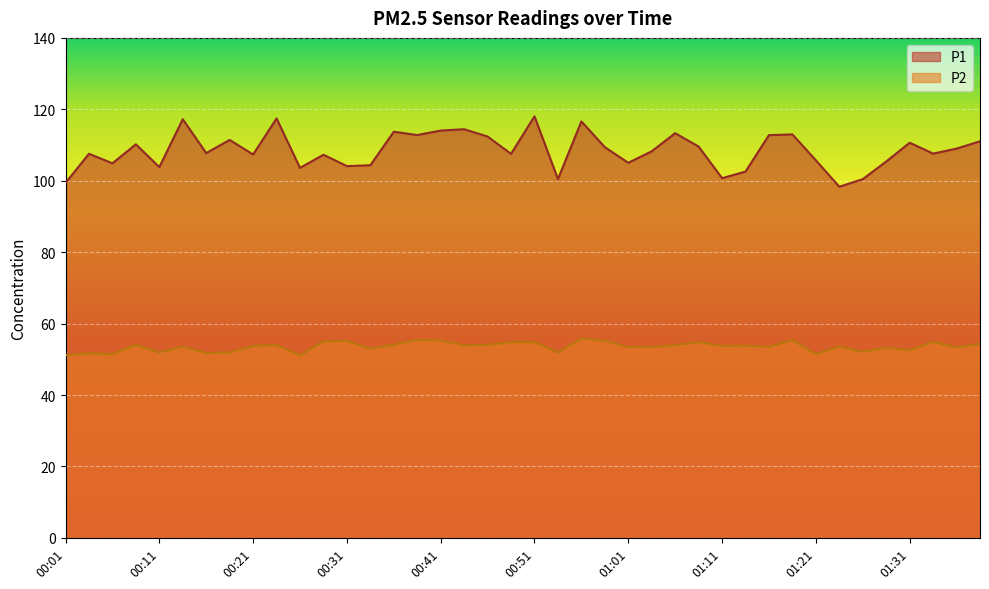

True or false: P2 and P1 cross at least once.

False